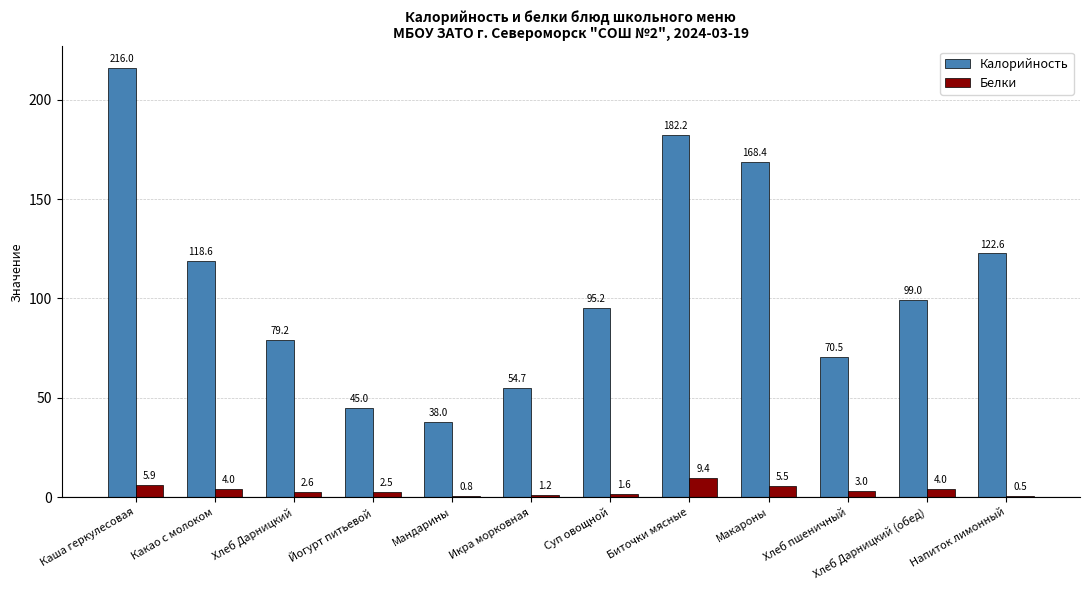

What is the approximate value of Белки at Суп овощной?

1.6